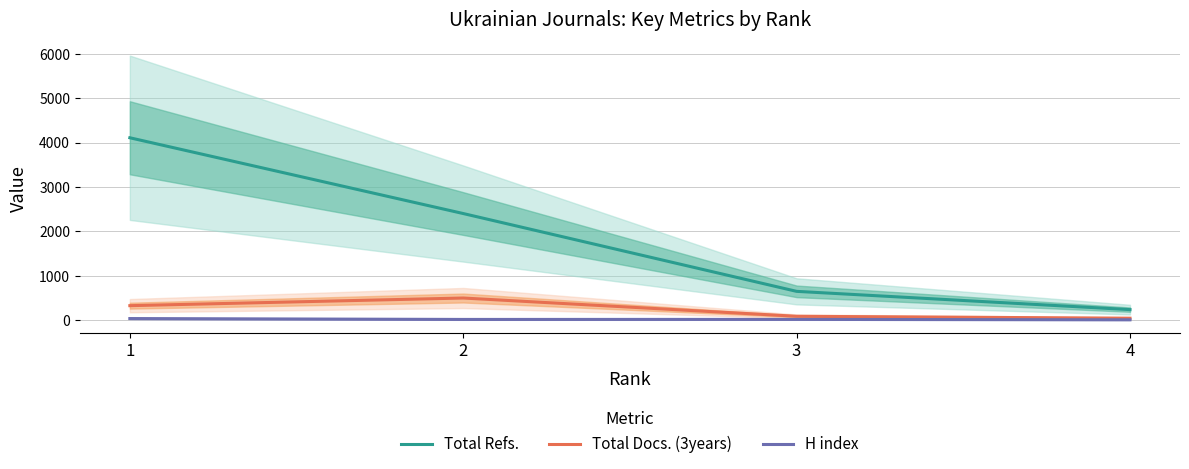

What are all the series names shown in the legend?

Total Refs., Total Docs. (3years), H index